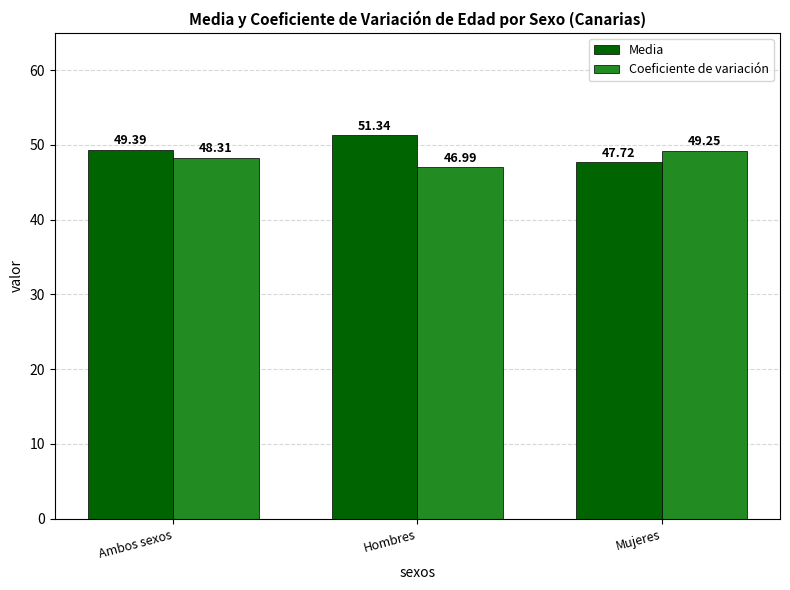

Is the value of Media at Hombres greater than the value of Coeficiente de variación at Ambos sexos?

Yes